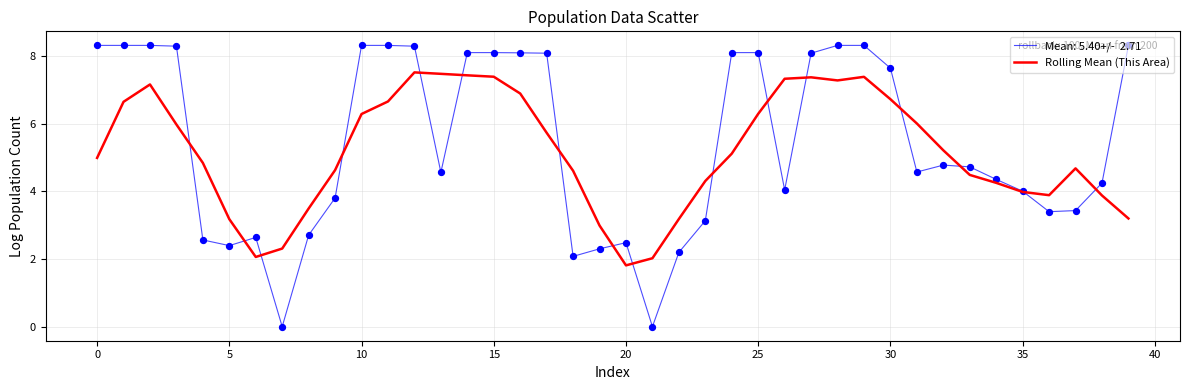

What is the greatest value displayed?

8.3